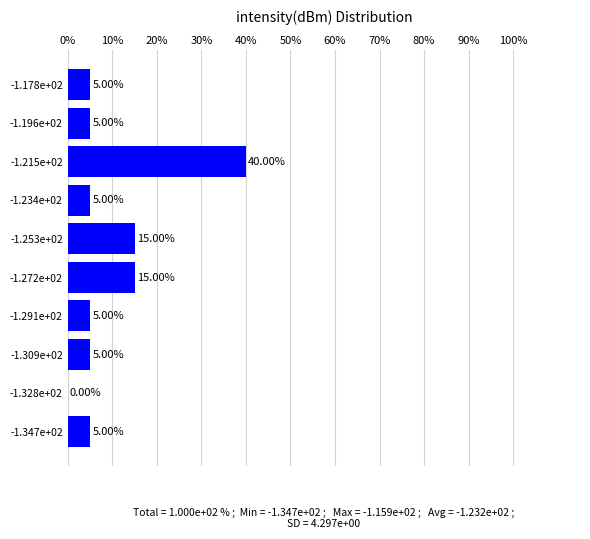

What is the sum of the values at -1.347e+02 and -1.272e+02?

20